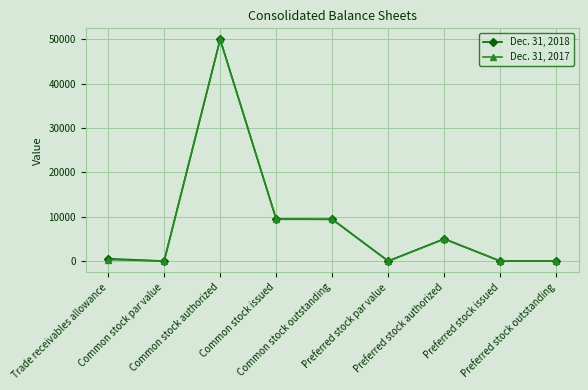

True or false: Dec. 31, 2018 has more than 1 interior local peaks.

True